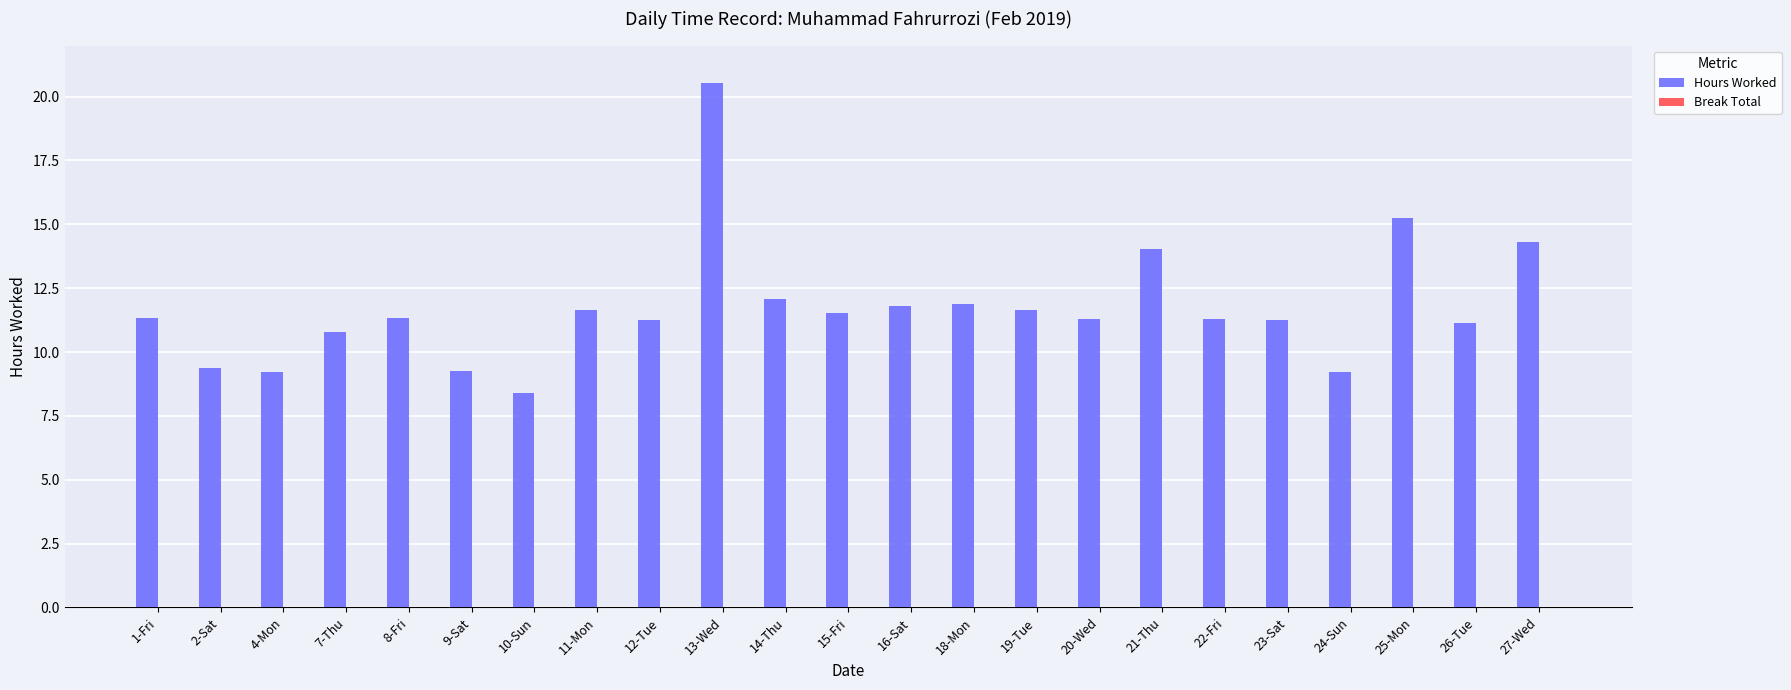

How many bars are there in total?

23